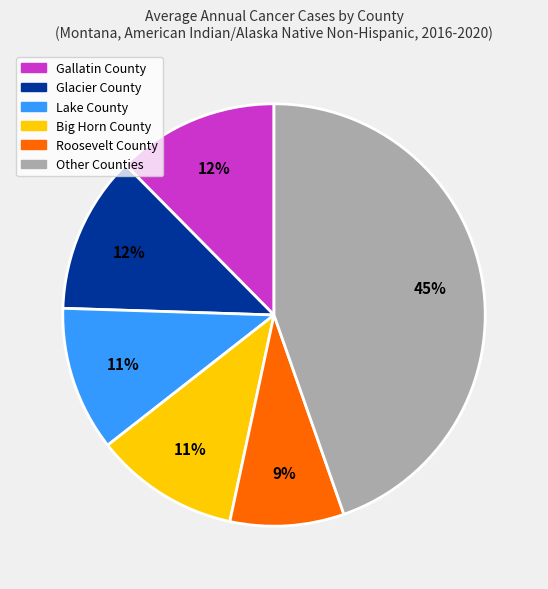

To the nearest percent, what is the average slice percentage?

17%